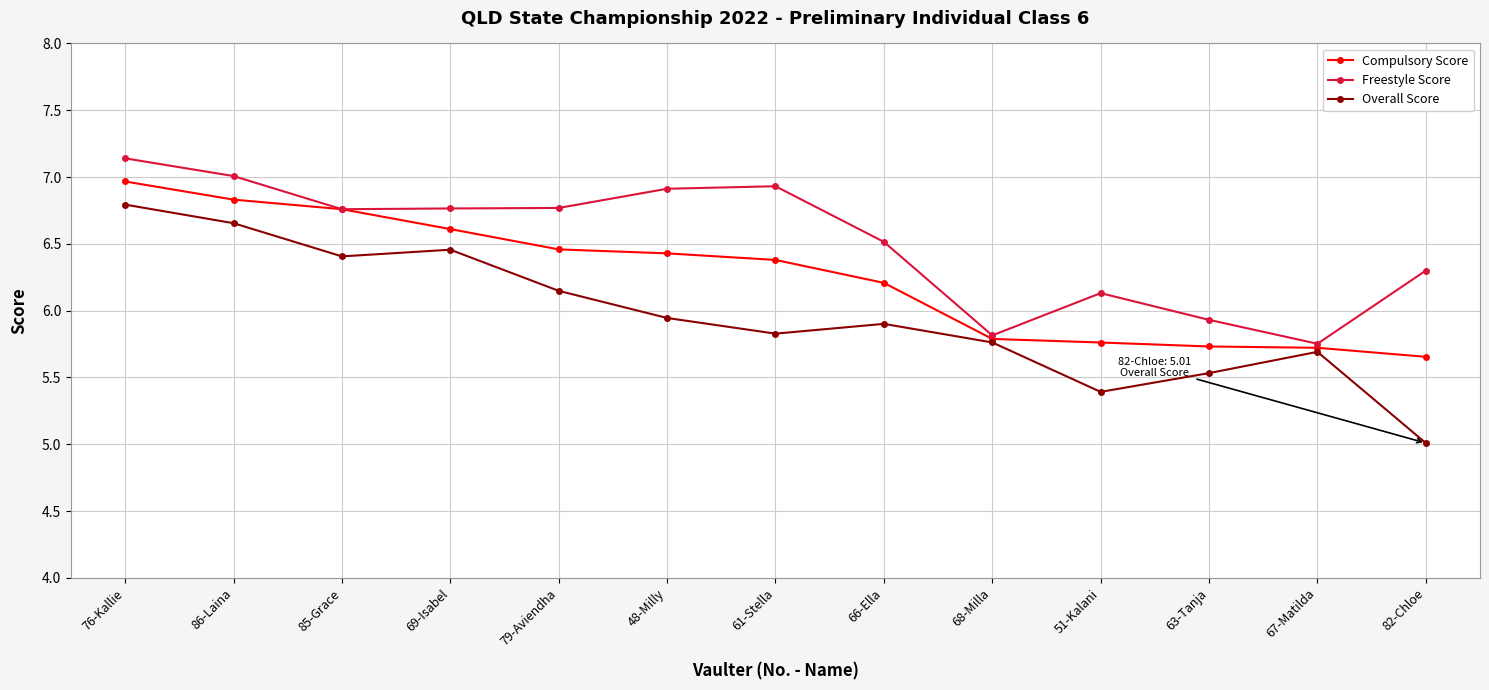

Read the Compulsory Score value at 69-Isabel.

6.6